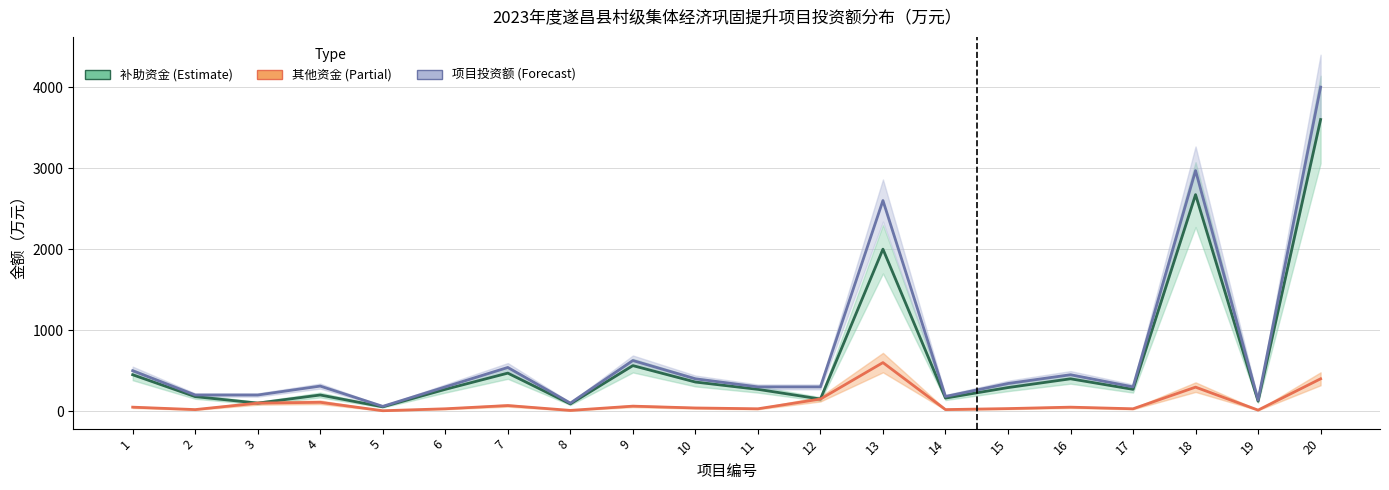

The 项目投资额 series shows 100.0 at 8. True or false?

True